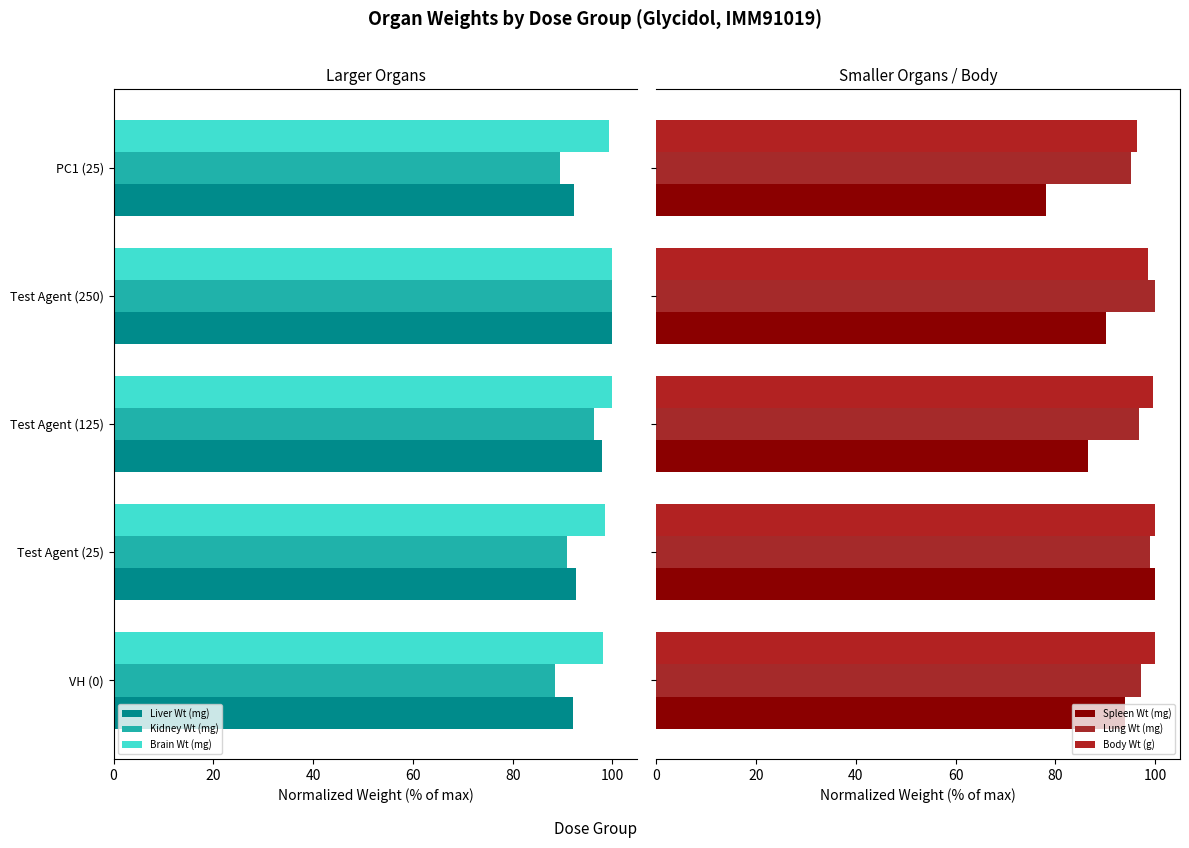

True or false: Brain Wt (mg) has a value of 98.0 at VH (0).

True